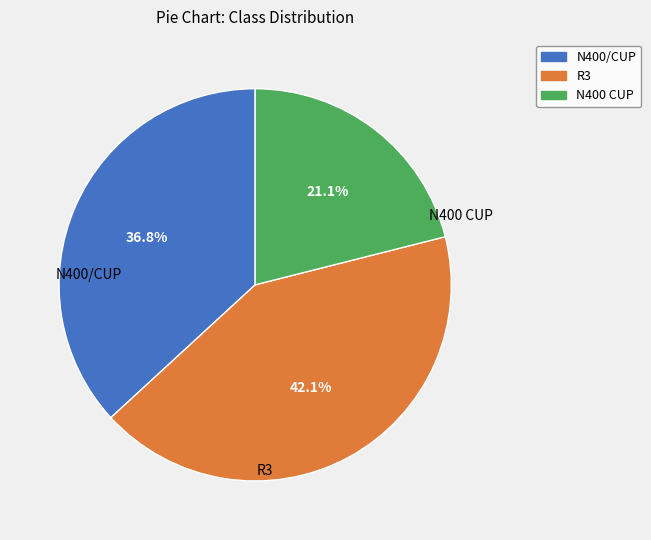

Does any single category account for the majority?

No